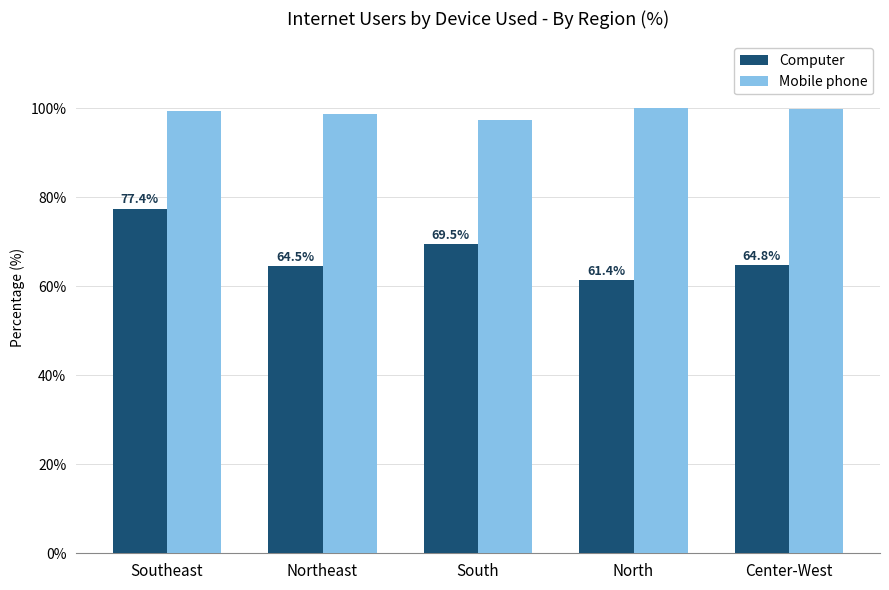

List the labels in order of Computer value, largest first.

Southeast, South, Center-West, Northeast, North